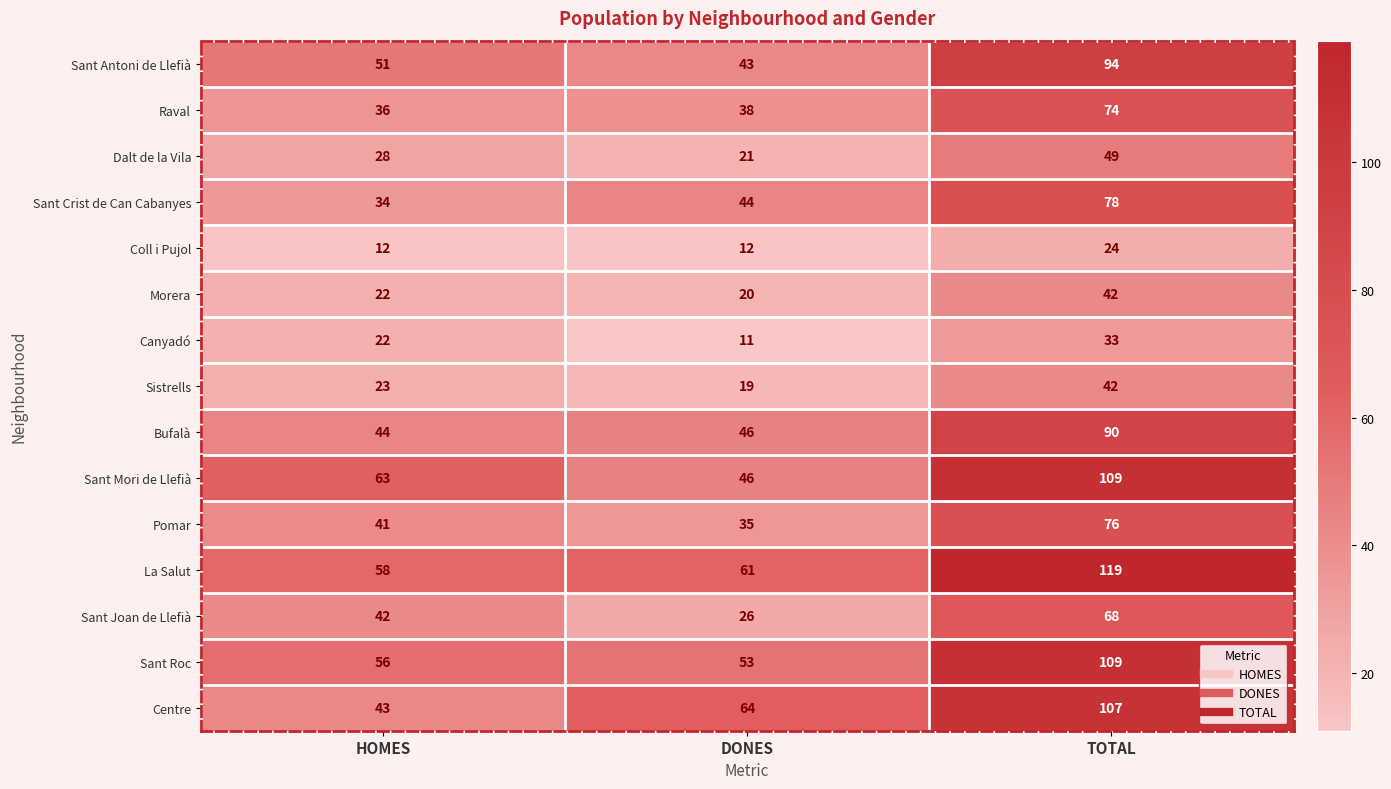

True or false: Bufalà has a value of 73 at HOMES.

False